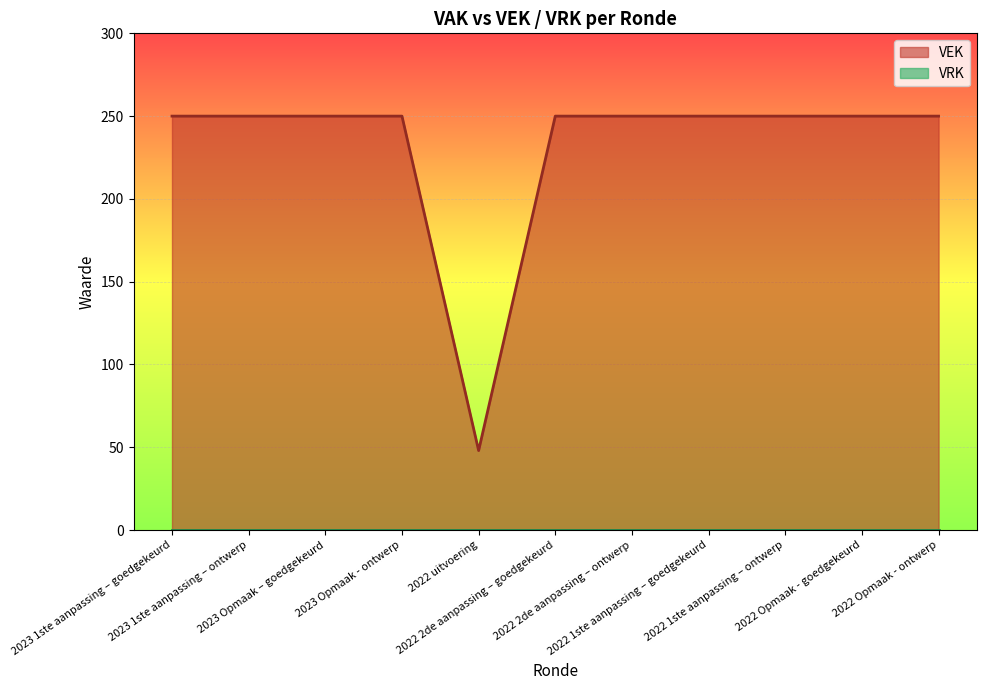

Reading left to right, list all the values displayed in this chart.

2023 1ste aanpassing – goedgekeurd=250	2023 1ste aanpassing – ontwerp=250	2023 Opmaak – goedgekeurd=250	2023 Opmaak - ontwerp=250	2022 uitvoering=48	2022 2de aanpassing – goedgekeurd=250	2022 2de aanpassing – ontwerp=250	2022 1ste aanpassing – goedgekeurd=250	2022 1ste aanpassing – ontwerp=250	2022 Opmaak - goedgekeurd=250	2022 Opmaak - ontwerp=250